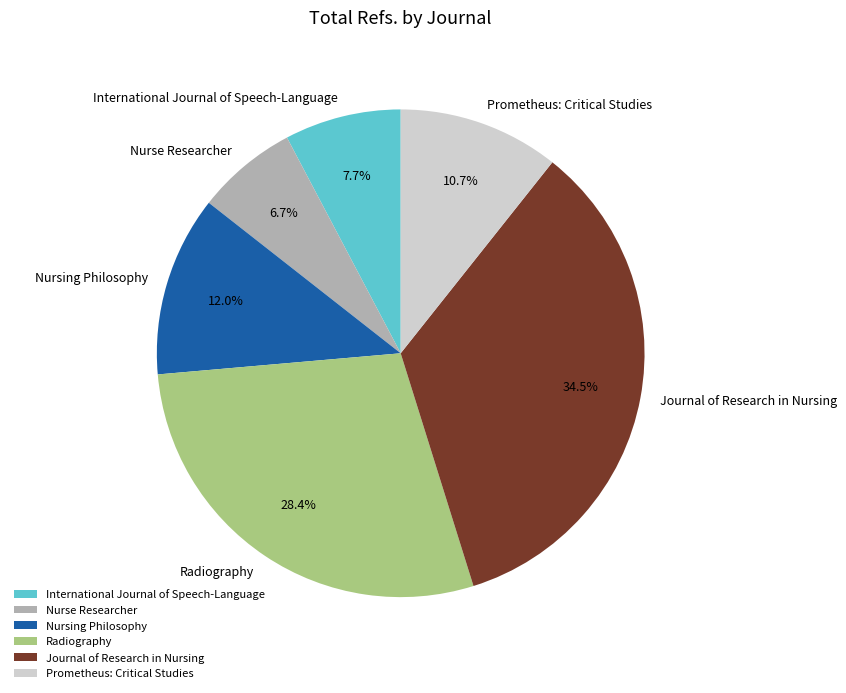

Which has a higher value, Radiography or Prometheus: Critical Studies?

Radiography